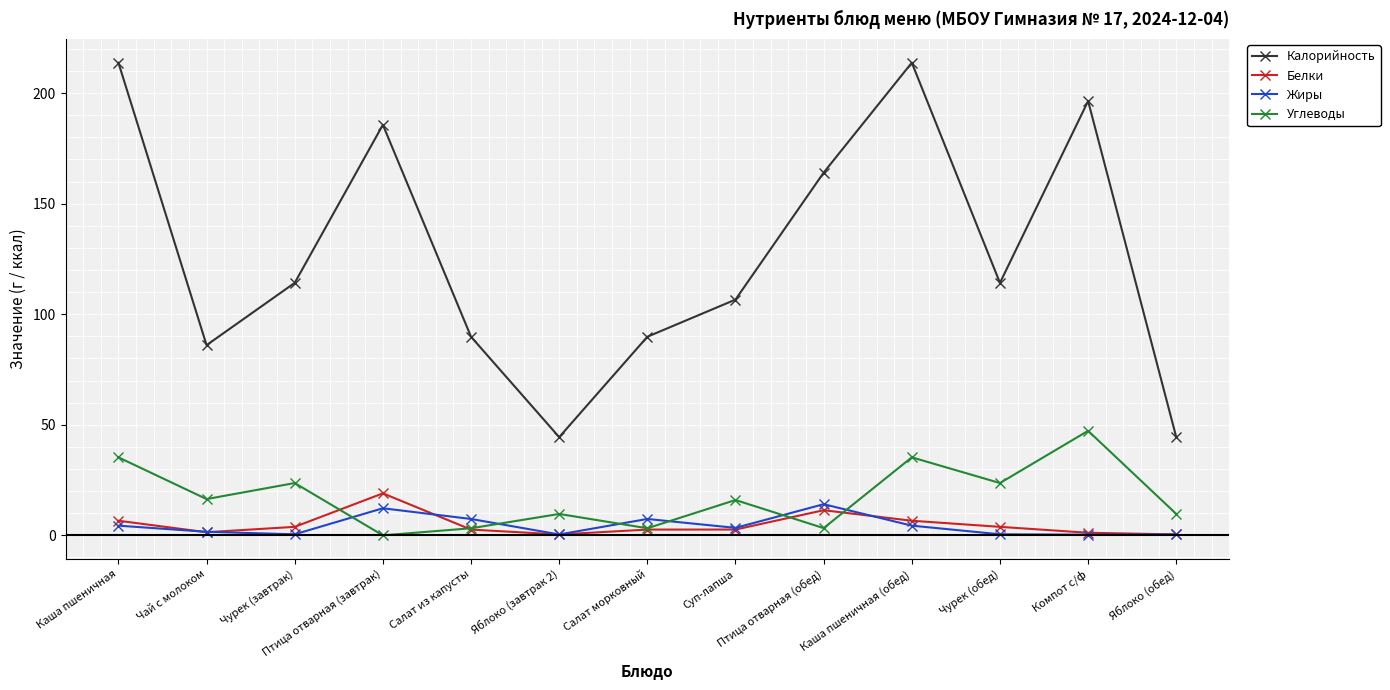

What is the greatest value displayed?

213.7